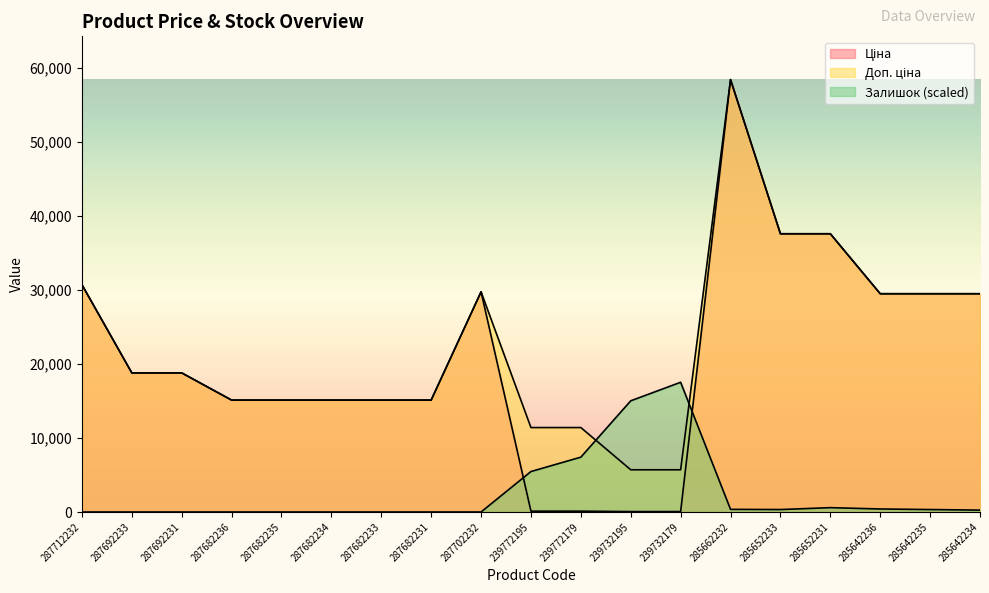

Between 287682235 and 239772179, which is larger?

287682235